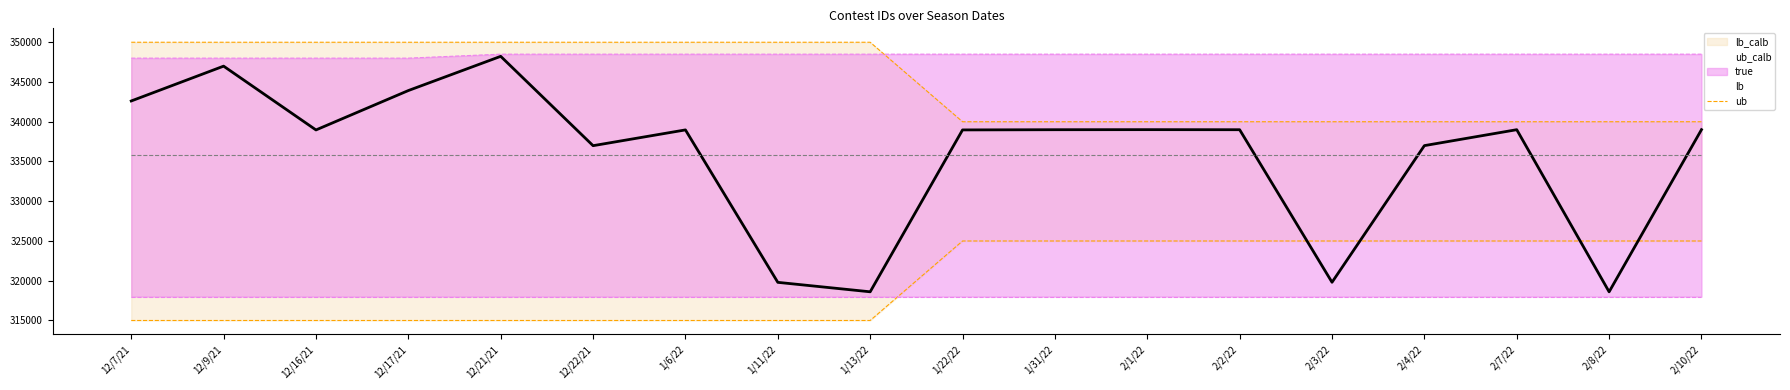

What is the average value of the true series?

335804.2